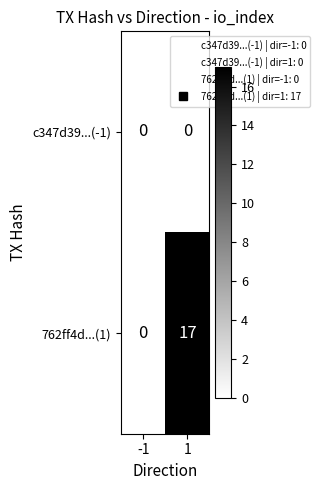

Reading right to left, list all the values displayed in this chart.

c347d39...(-1): 1=0	-1=0
762ff4d...(1): 1=17	-1=0